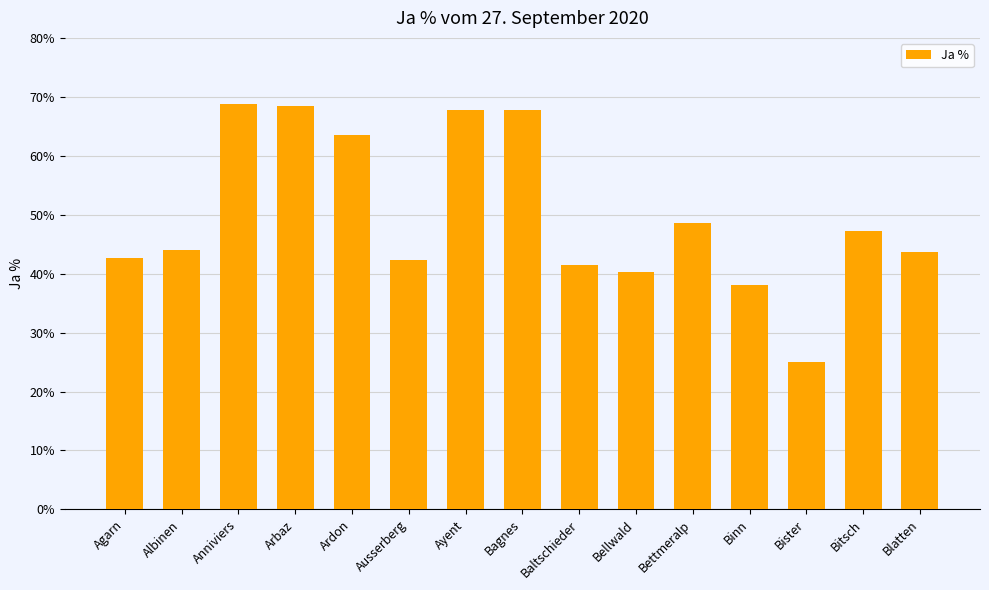

What is the label of the 11th bar from the left?

Bettmeralp